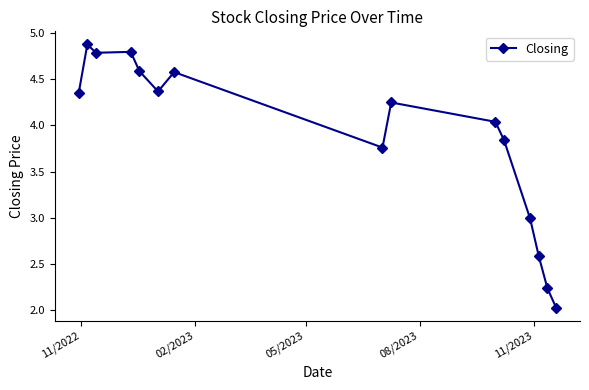

What is the sum of all values?

58.1